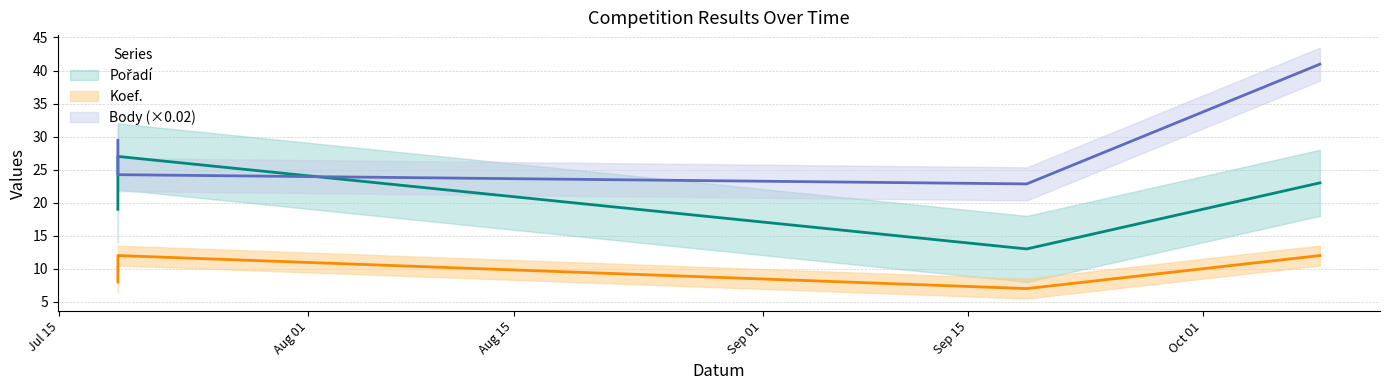

Which series has the largest range (max minus min)?

Body